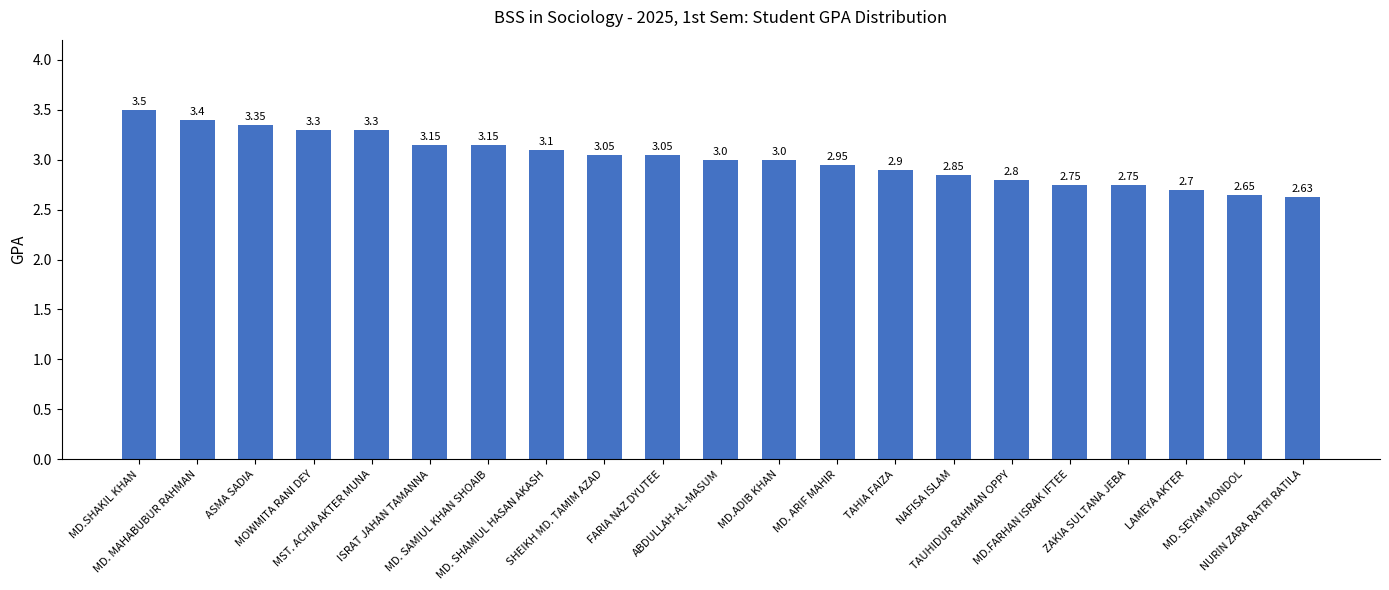

At which label does the data first exceed 3?

MD.SHAKIL KHAN